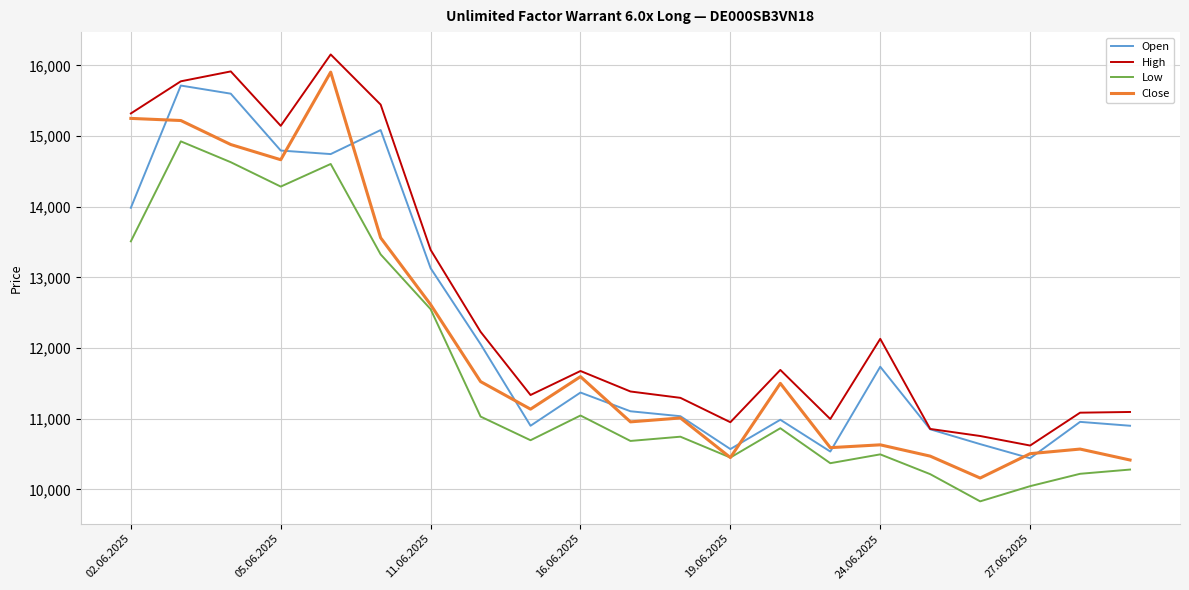

What is the highest value of the Low series?

14925